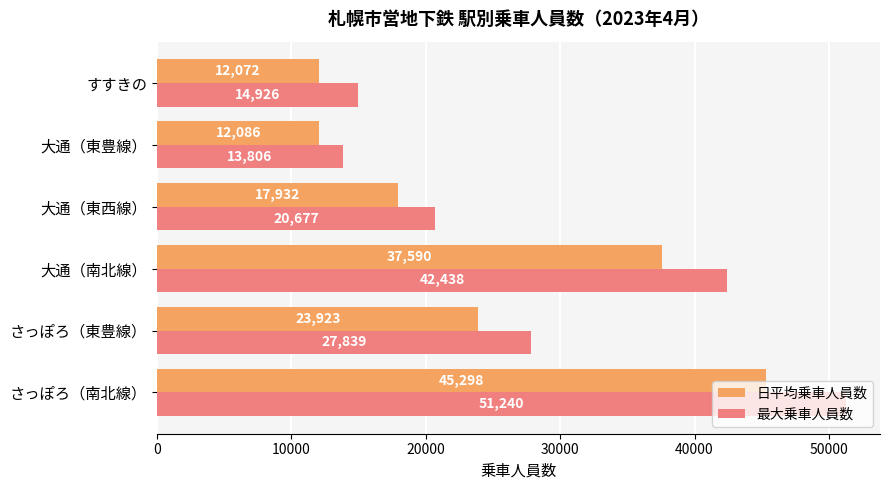

What is the lowest value of the 日平均乗車人員数 series?

12072.2